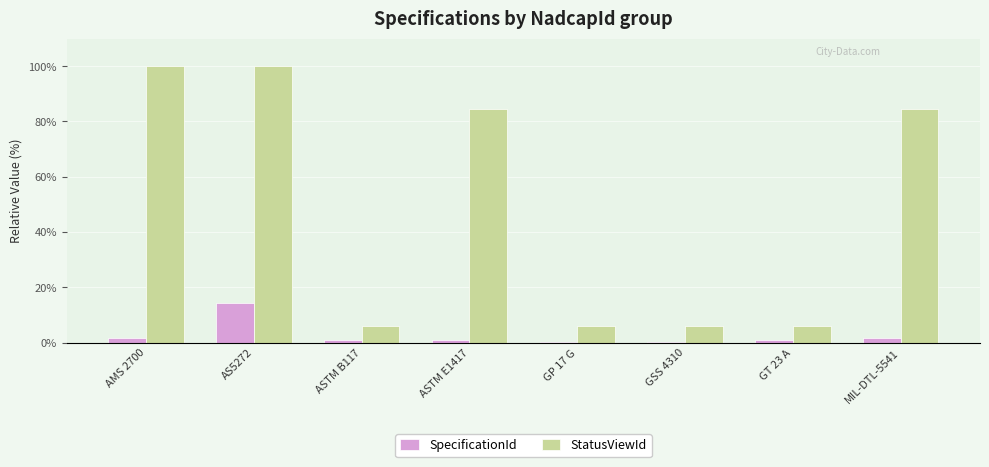

Which category has the highest value in the SpecificationId series?

AS5272